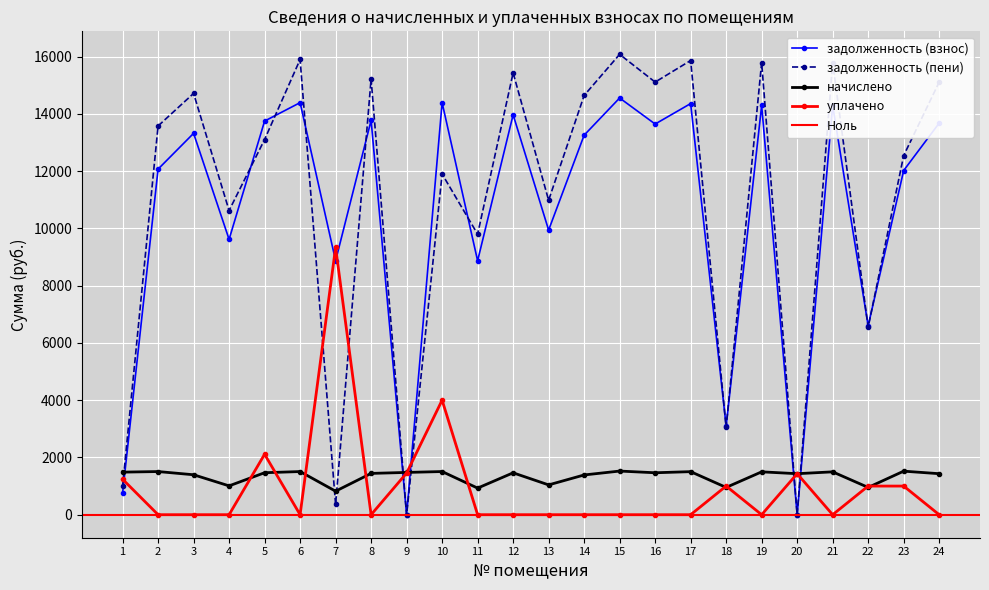

True or false: начислено and задолженность (пени) cross at least once.

True